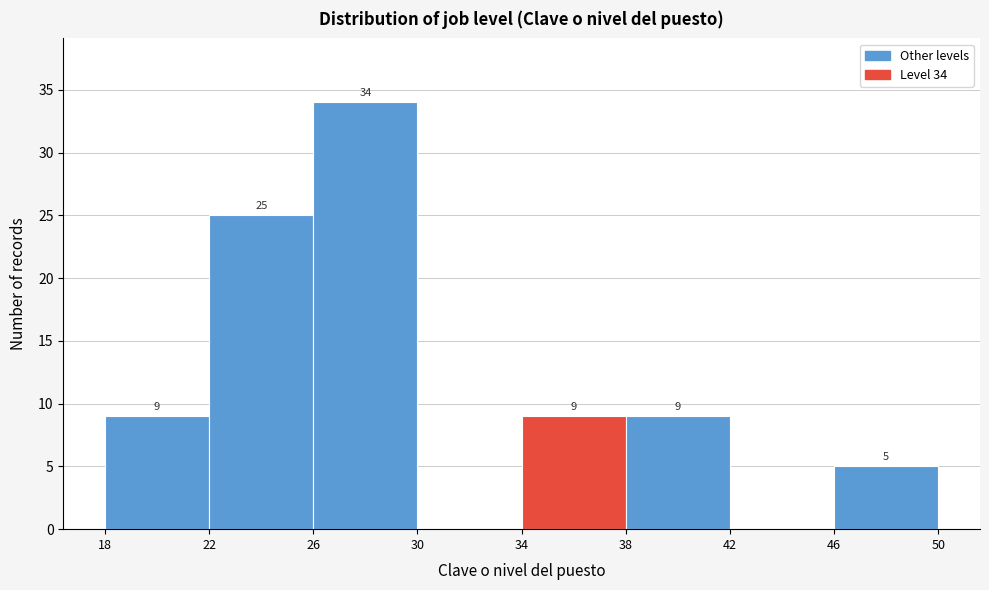

Over which range of the x-axis is the bar tallest?

26 to 30